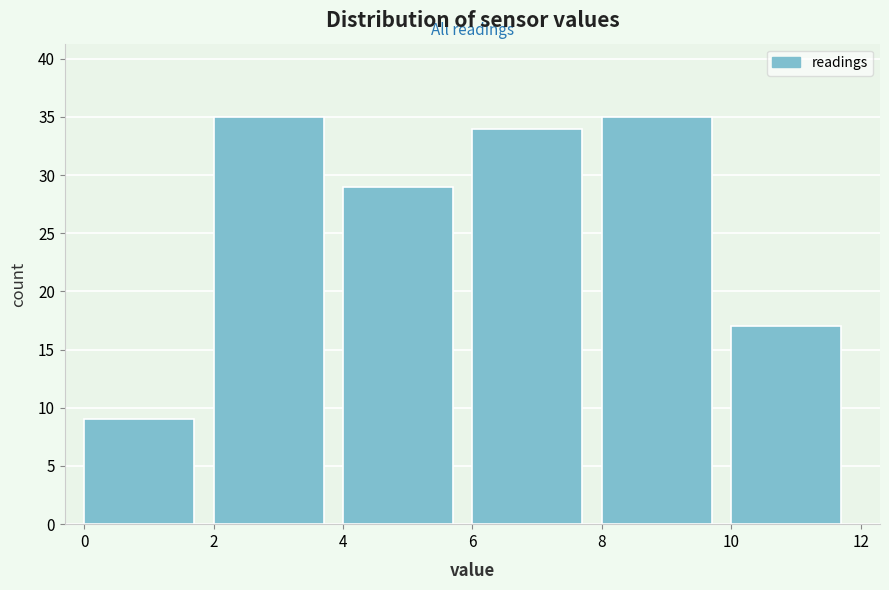

How tall is the bar that spans 0 to 2 on the x-axis? The values are not printed on the chart, so give them approximately, as read against the axis.

9